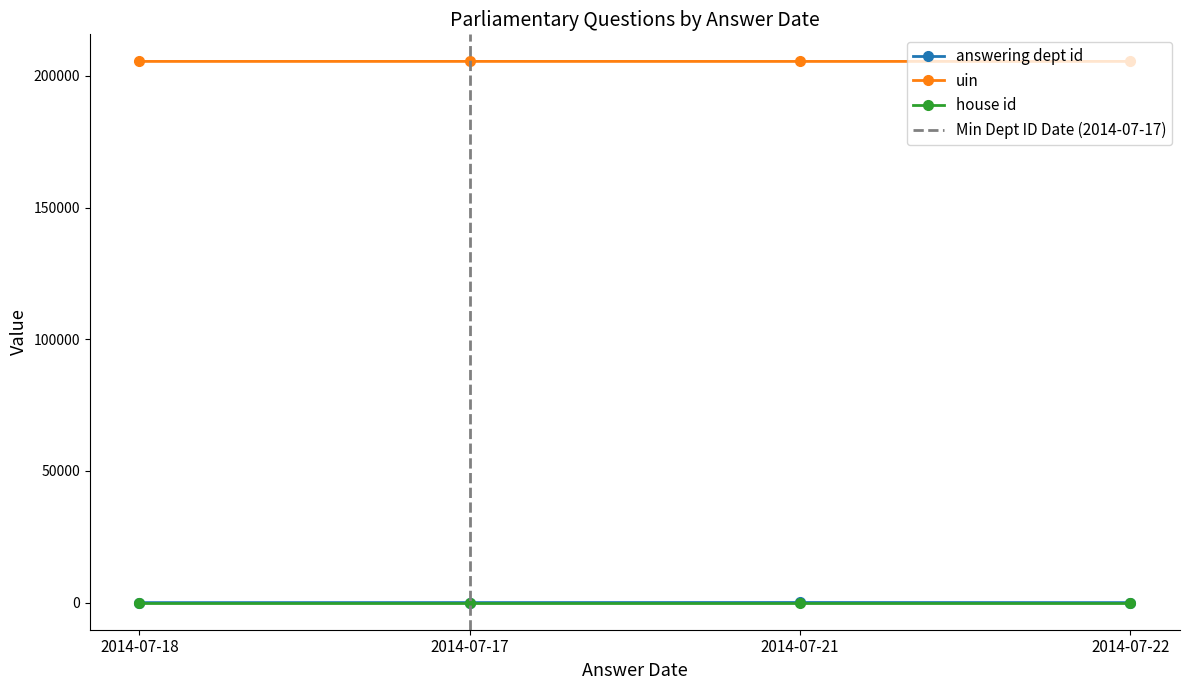

Count the number of categories in the chart.

4